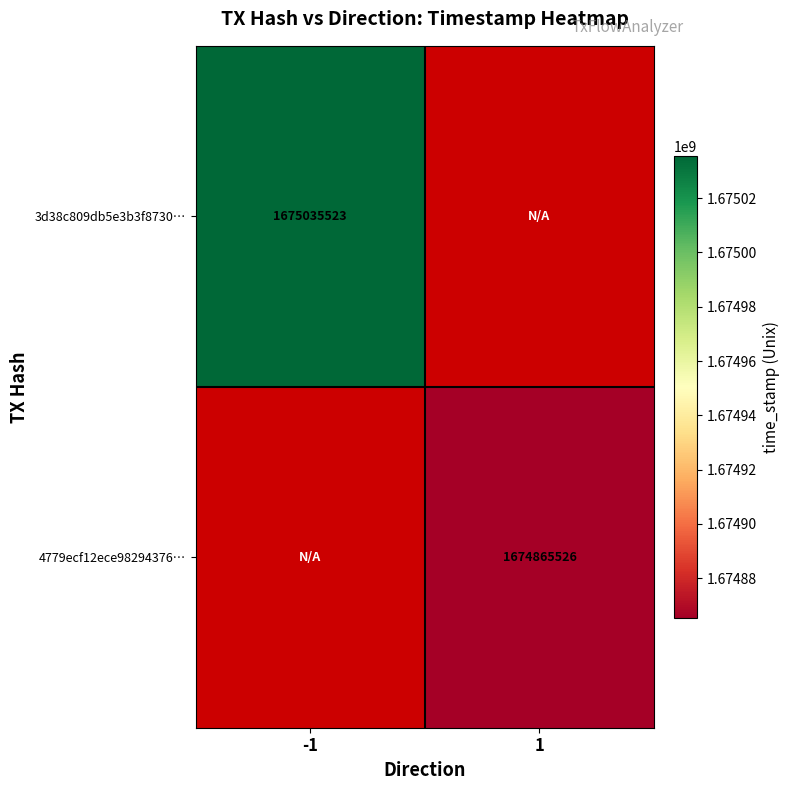

The value of 4779ecf12ece98294376… at 1 is 1674865526. True or false?

True